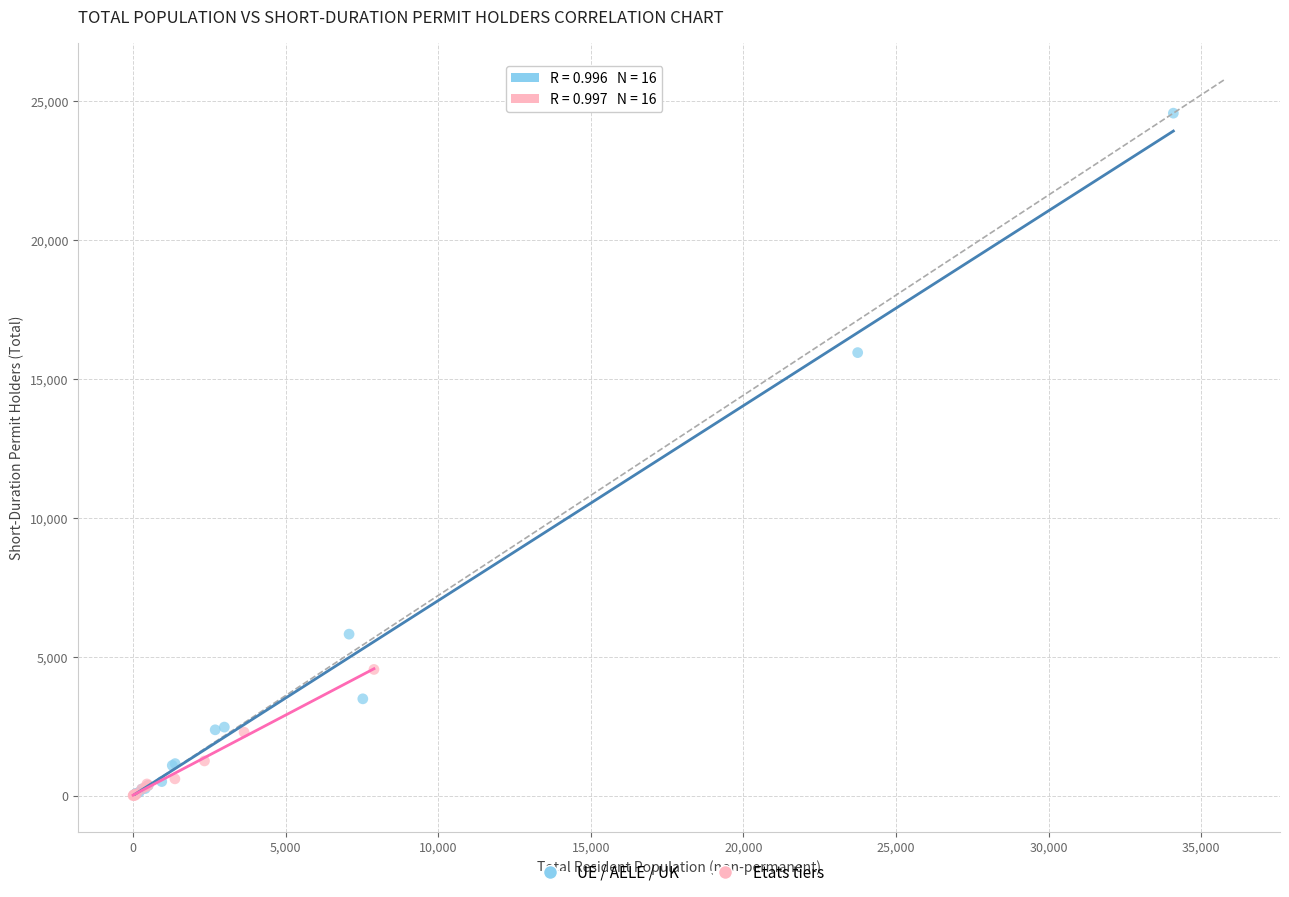

Which series reaches the maximum Y coordinate?

UE / AELE / UK